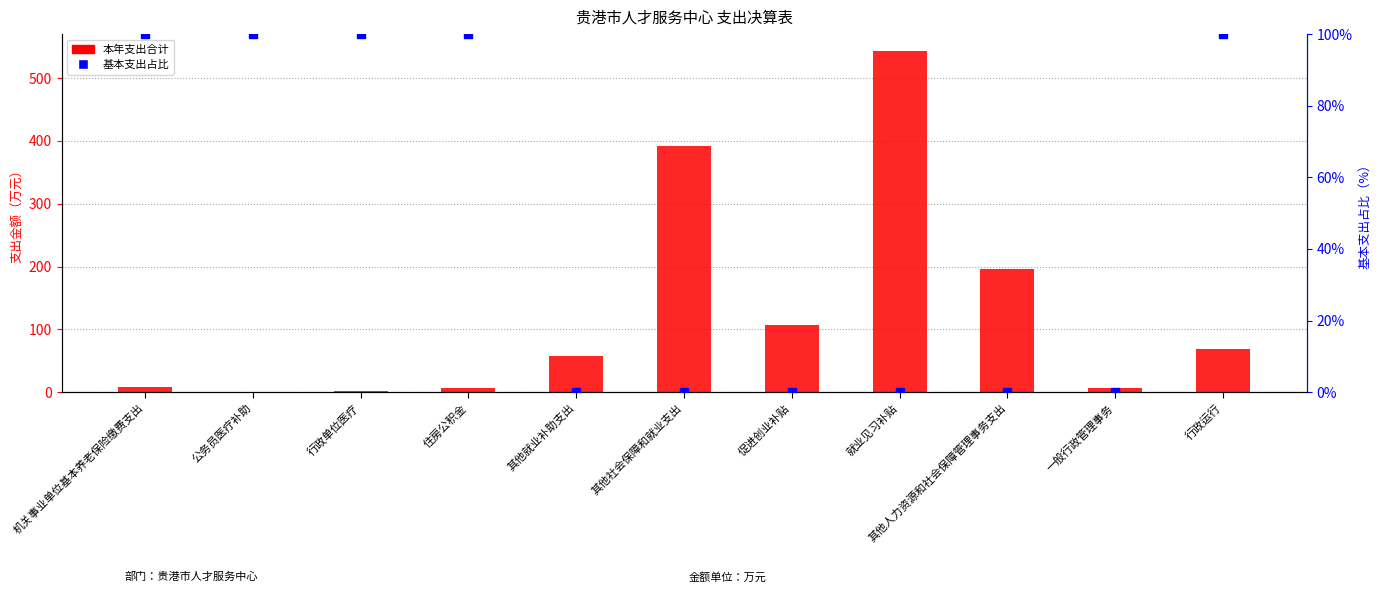

At how many categories does at least one series exceed 519?

1